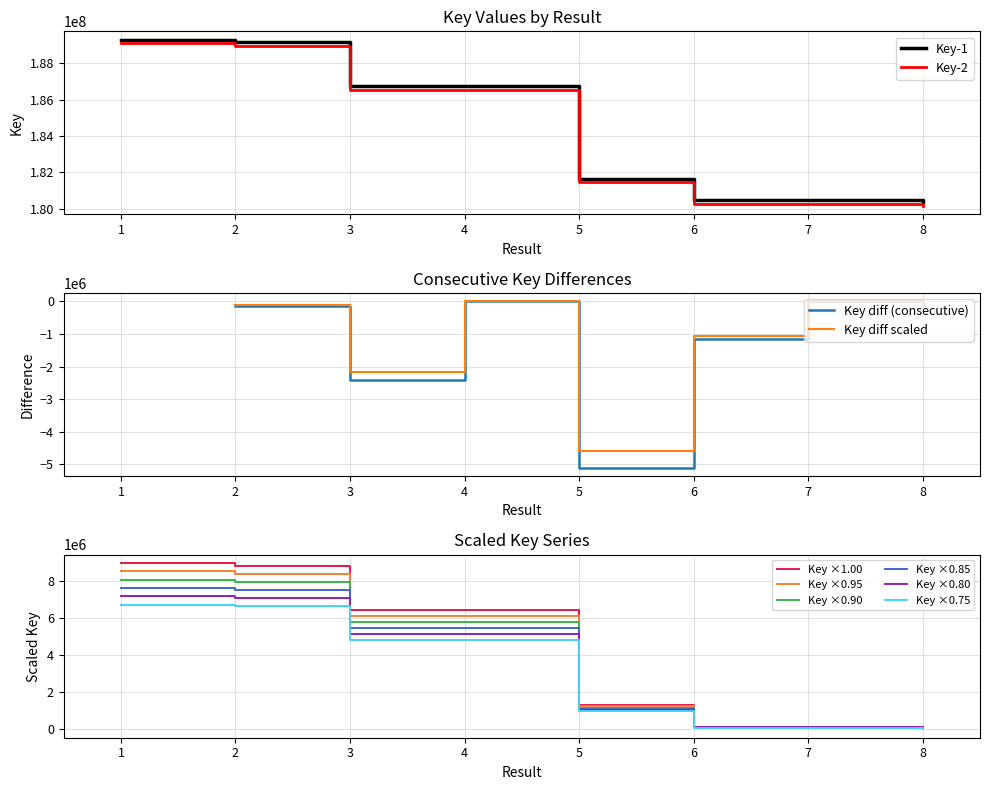

What value does the data have at 5?

1041220.8